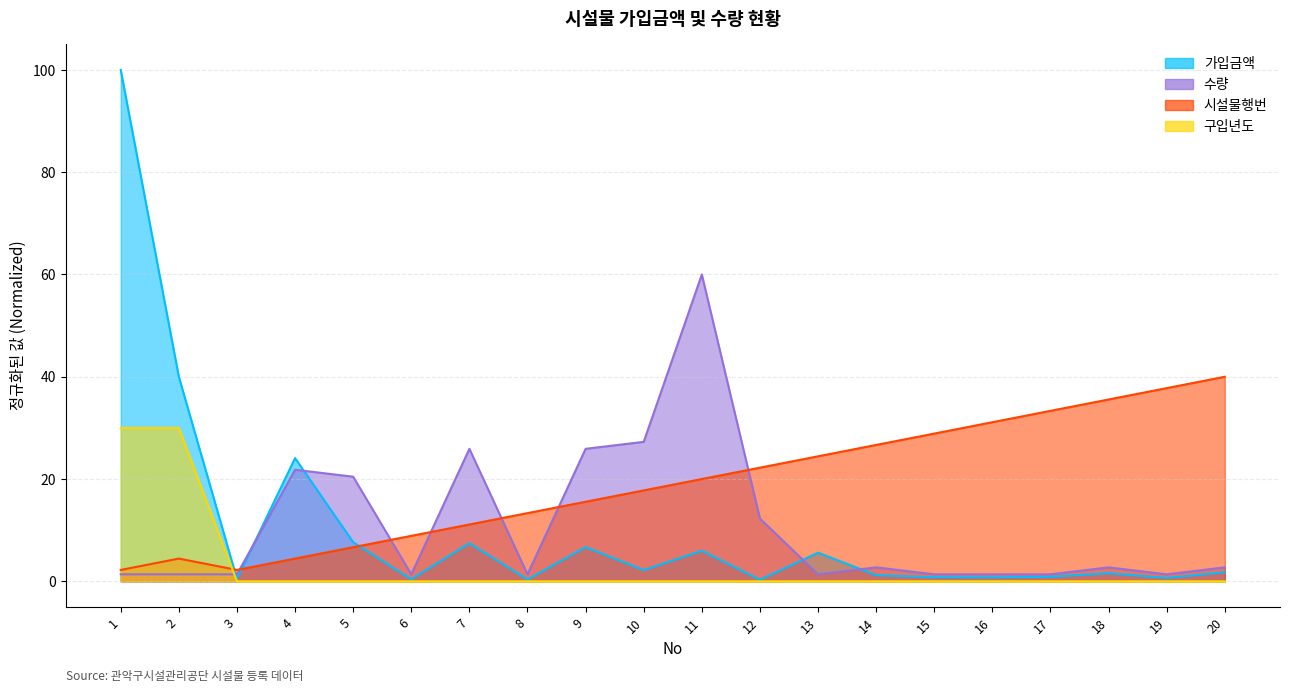

Where is 구입년도 nearest to the value 15?

1